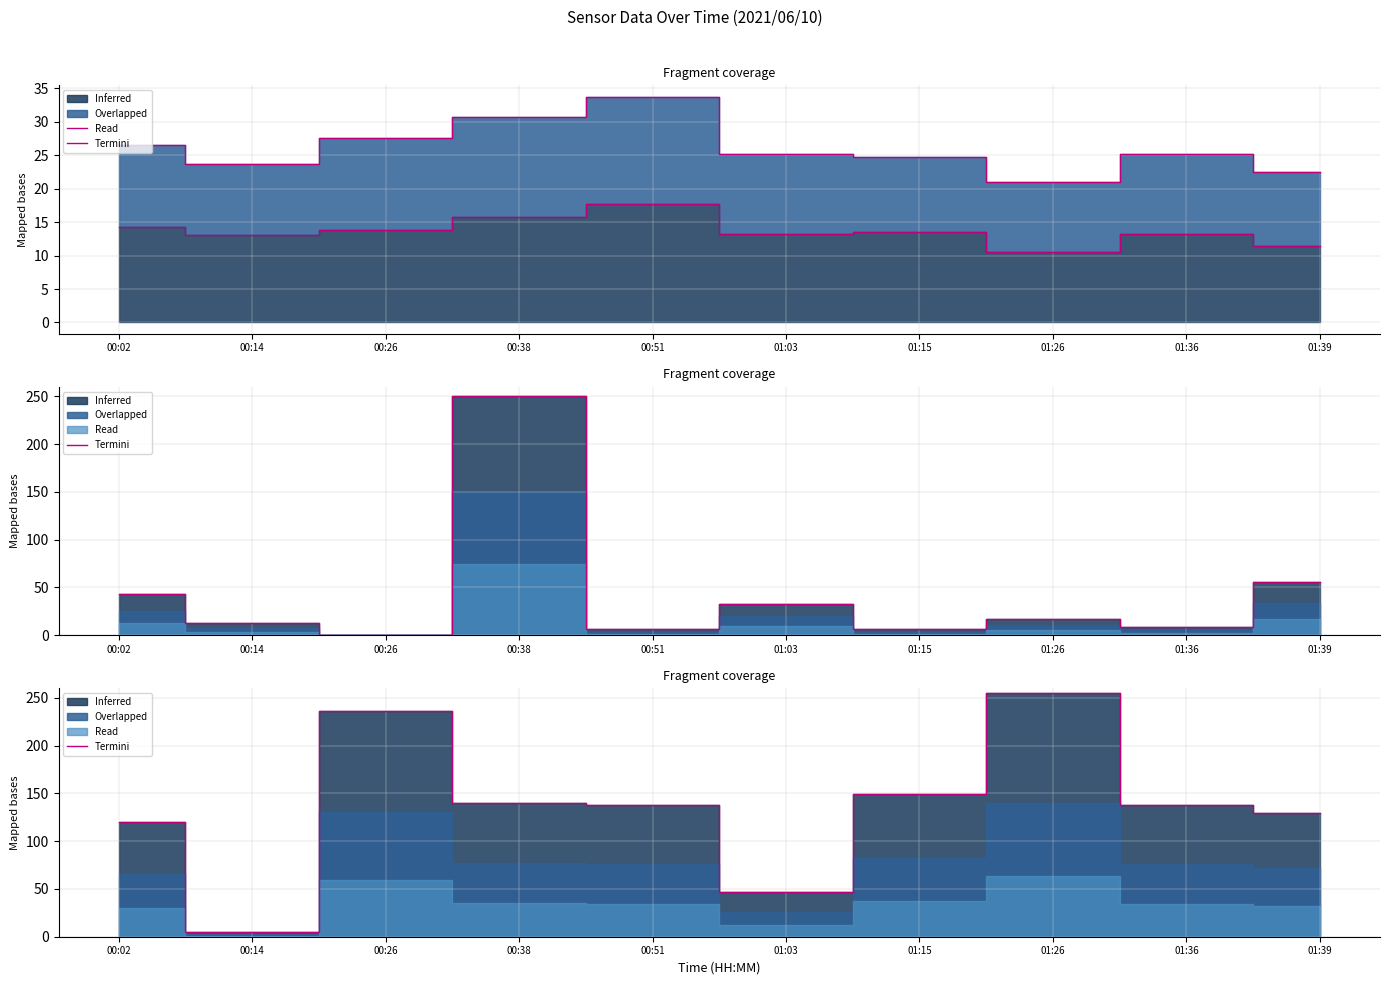

How many interior local peaks does the Termini P2 series have?

2